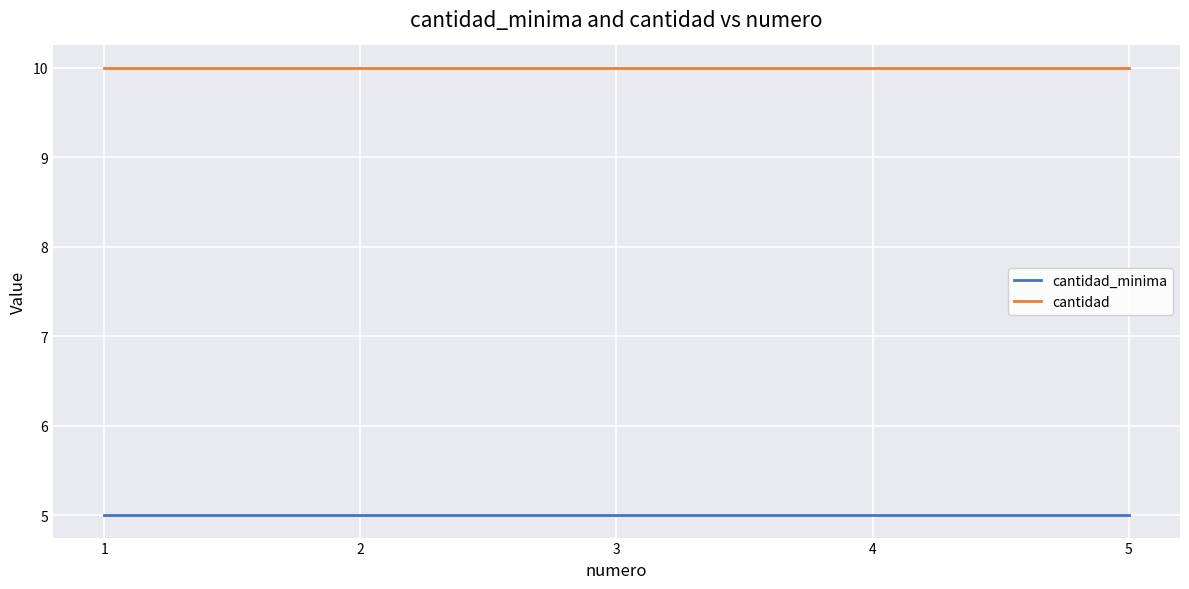

Rank the series by their average value, from lowest to highest.

cantidad_minima, cantidad